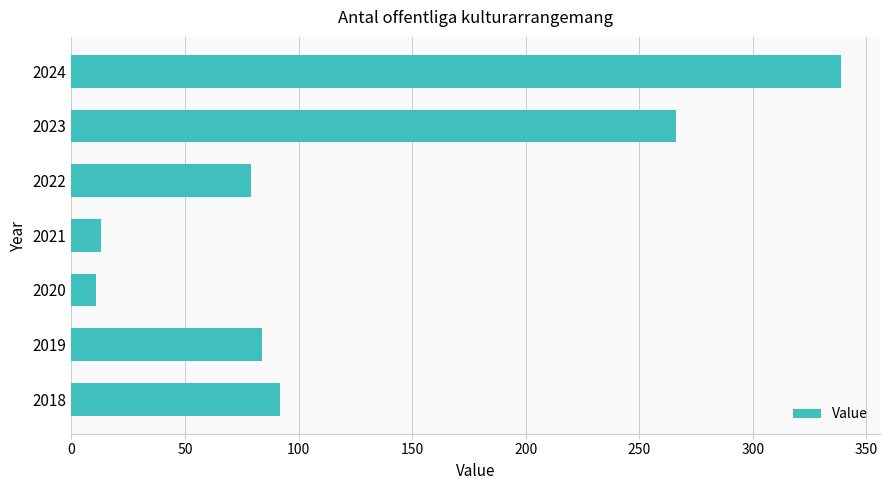

True or false: the data shows 13 at 2021.

True